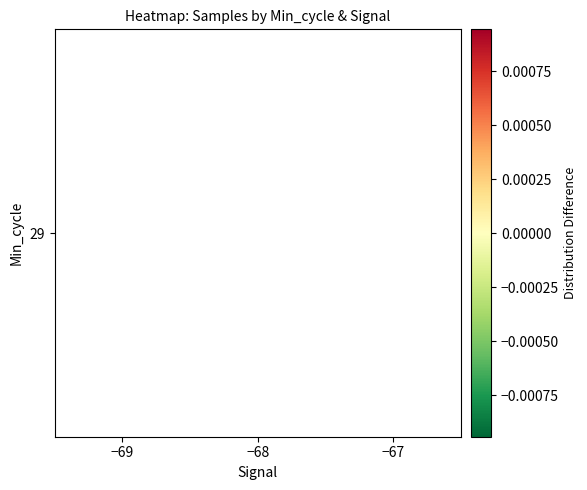

The chart shows a value of 0.0 at −67. True or false?

True